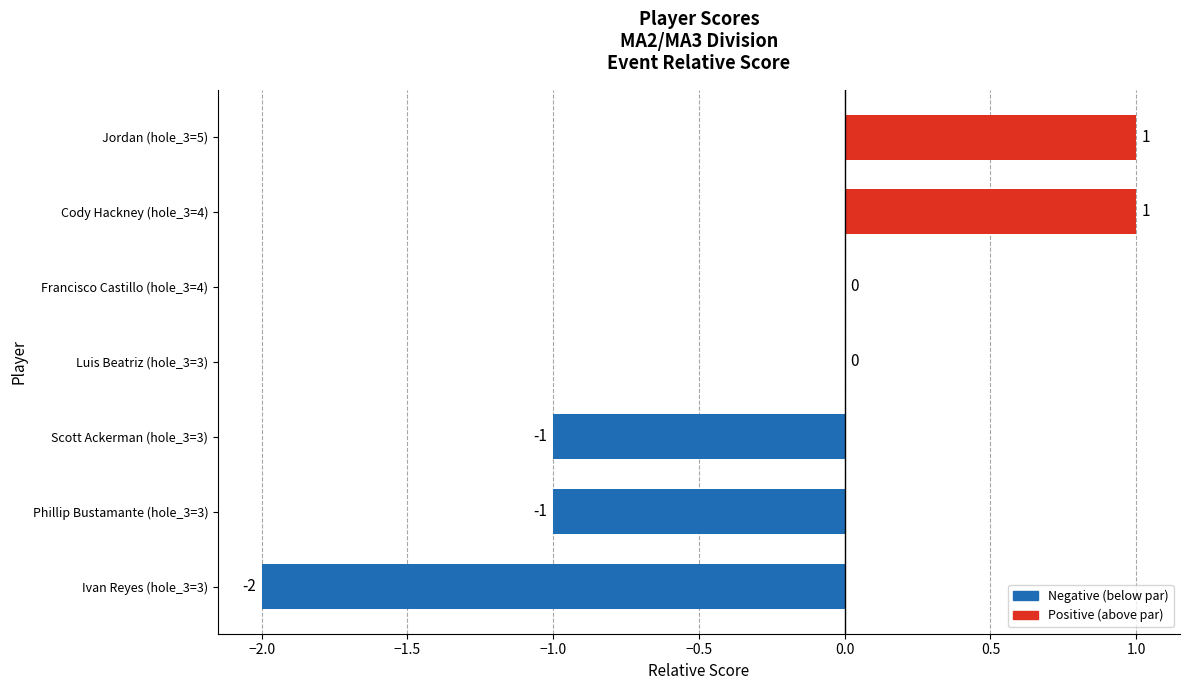

True or false: the data shows -1 at Luis Beatriz (hole_3=3).

False